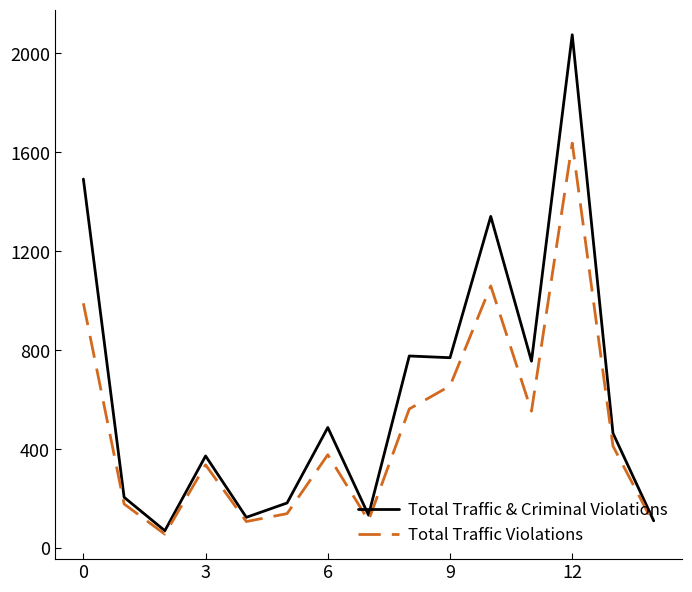

Rank the series by their average value, from highest to lowest.

Total Traffic & Criminal Violations, Total Traffic Violations